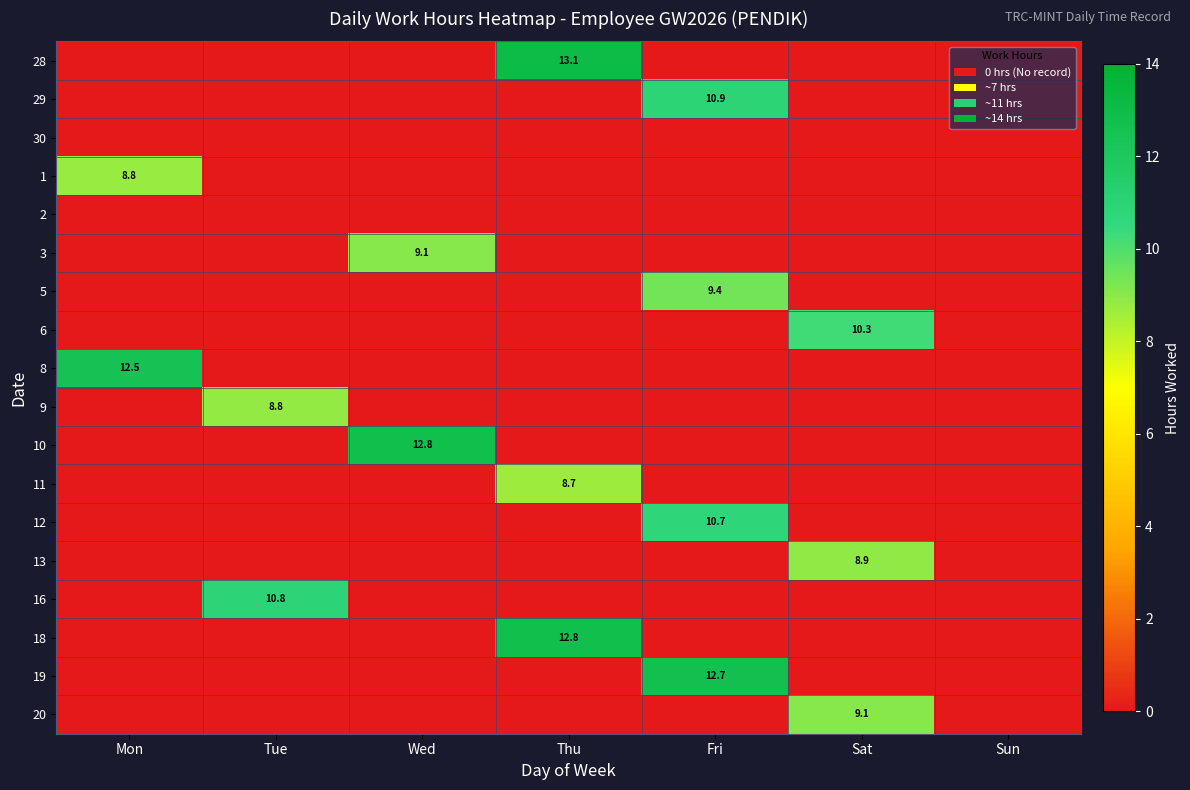

Is it true that 16 equals 4.0 at Tue?

False